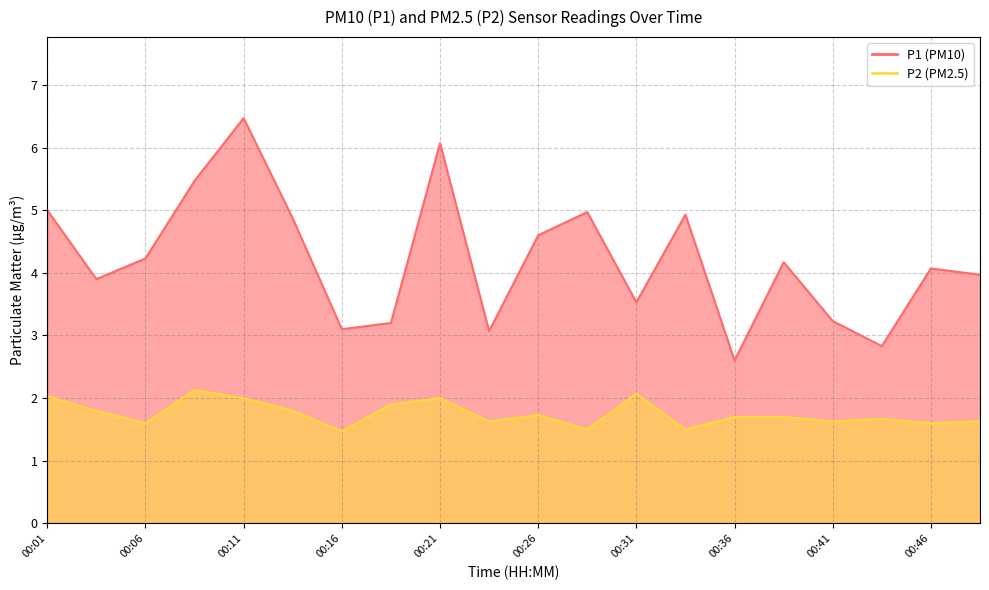

Reading left to right, extract all data points from this chart.

P1: 00:01=5.0	00:04=3.9	00:06=4.2	00:09=5.5	00:11=6.5	00:14=4.9	00:16=3.1	00:19=3.2	00:21=6.1	00:24=3.1	00:26=4.6	00:29=5.0	00:31=3.5	00:34=4.9	00:36=2.6	00:39=4.2	00:41=3.2	00:44=2.8	00:46=4.1	00:49=4.0
P2: 00:01=2.0	00:04=1.8	00:06=1.6	00:09=2.1	00:11=2.0	00:14=1.8	00:16=1.5	00:19=1.9	00:21=2.0	00:24=1.6	00:26=1.7	00:29=1.5	00:31=2.1	00:34=1.5	00:36=1.7	00:39=1.7	00:41=1.6	00:44=1.7	00:46=1.6	00:49=1.6